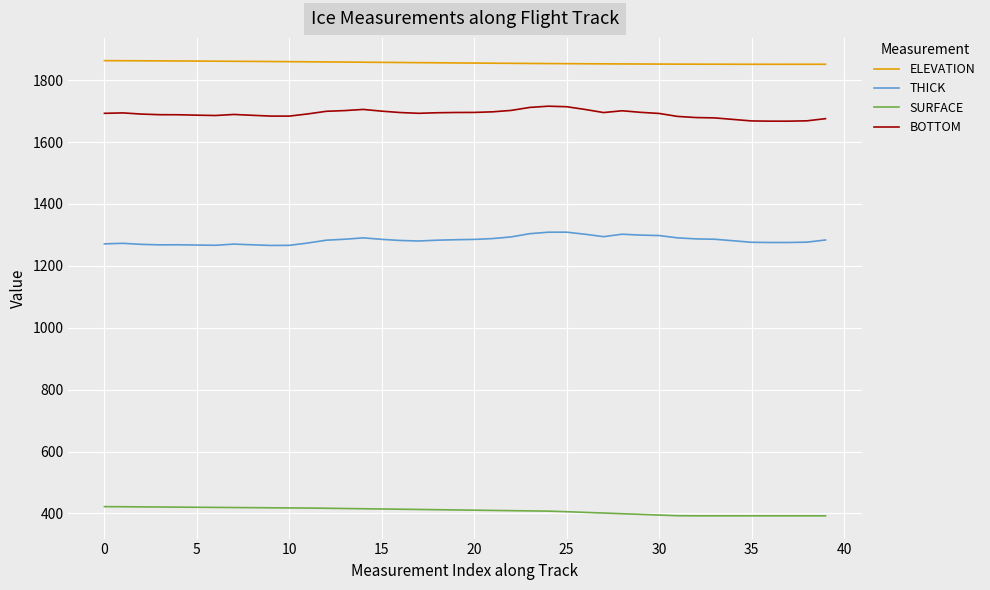

What is the minimum value for SURFACE?

392.2